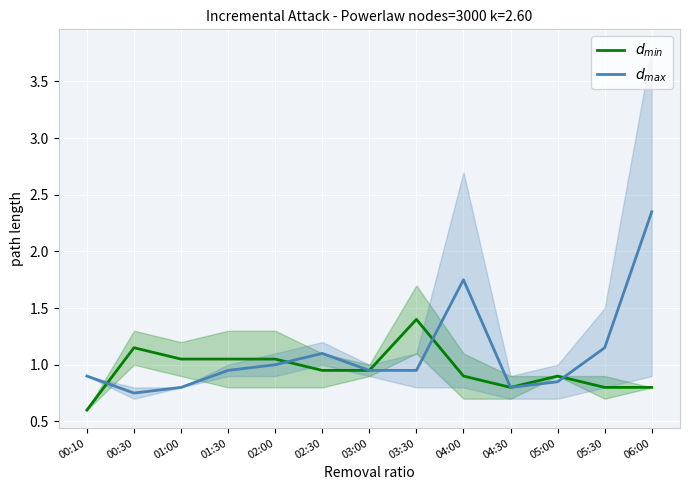

List the series in order of their overall mean, lowest first.

$d_{min}$, $d_{max}$